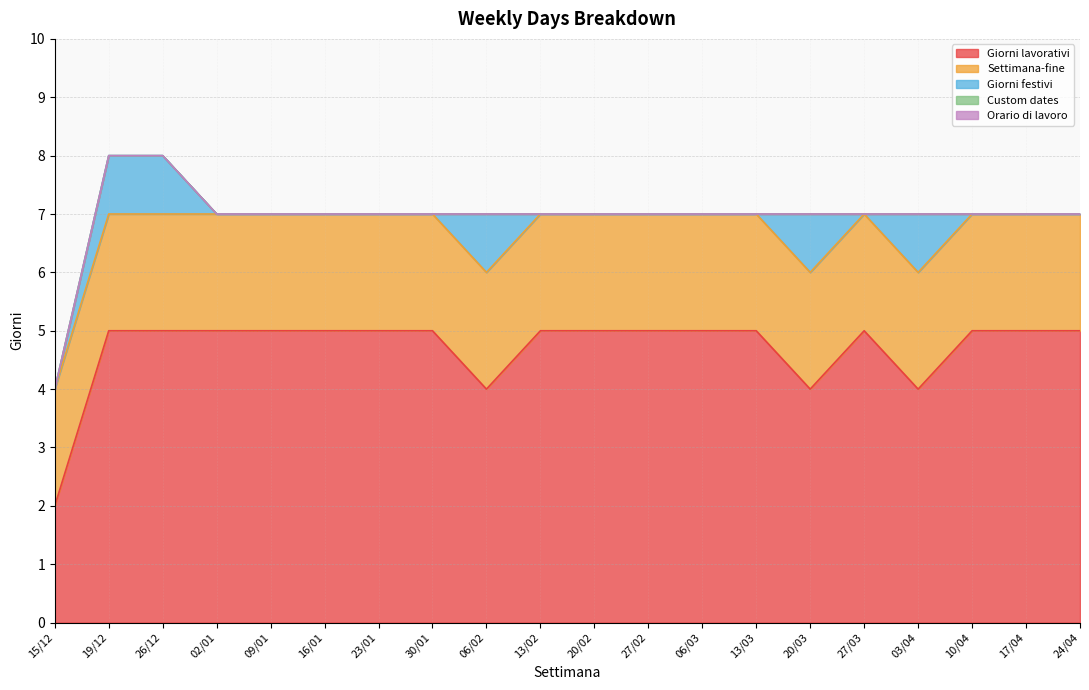

How many lines are shown in the chart?

5